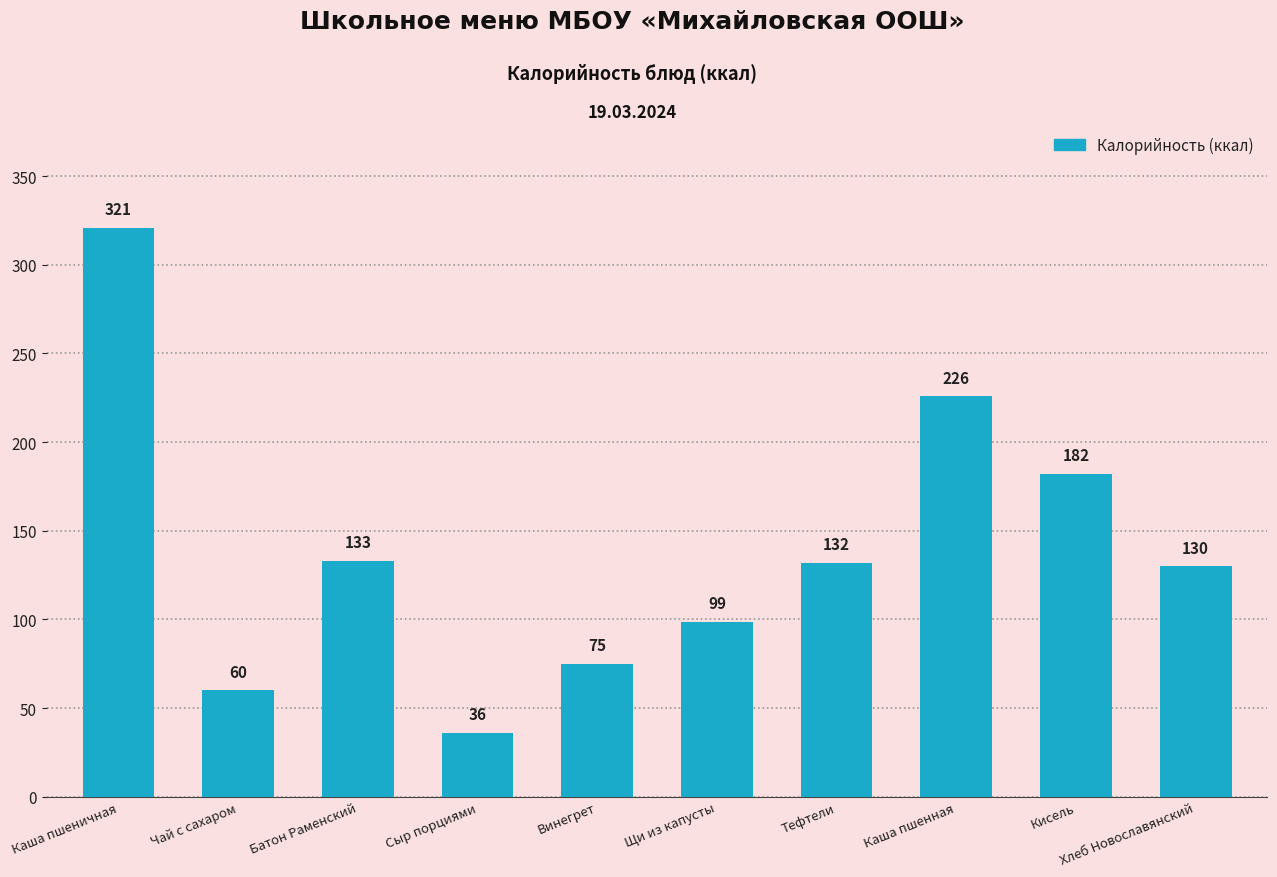

What is the average value?

139.4